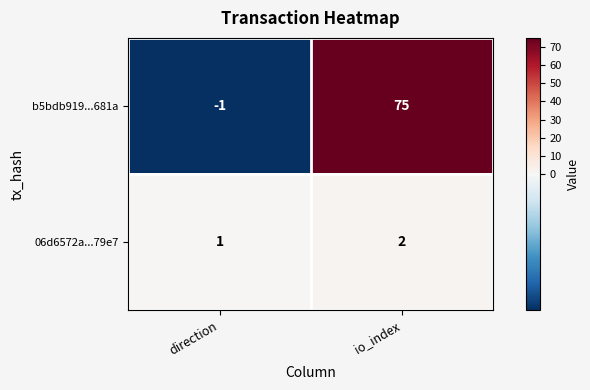

List the series in order of their overall mean, lowest first.

06d6572a...79e7, b5bdb919...681a